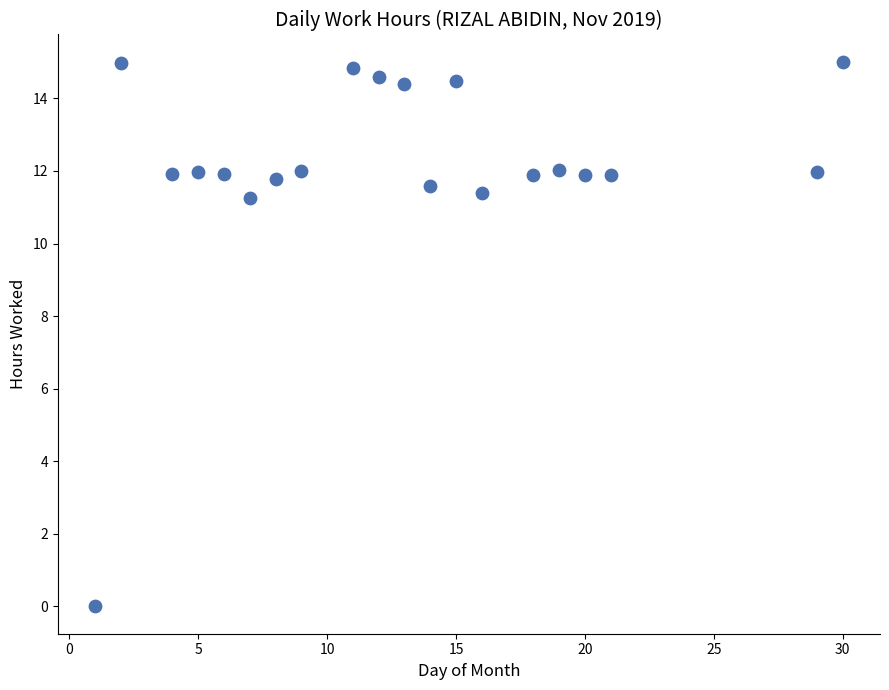

What is the range of X values (max minus min)?

29.0